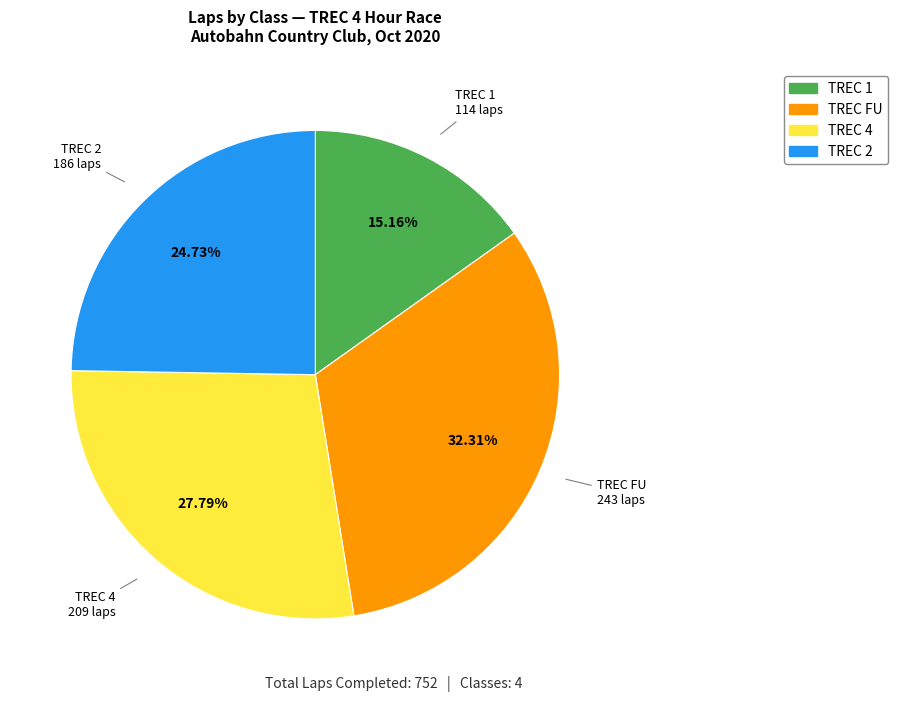

What is the ratio of the value at TREC 2 to the value at TREC 4?

0.9